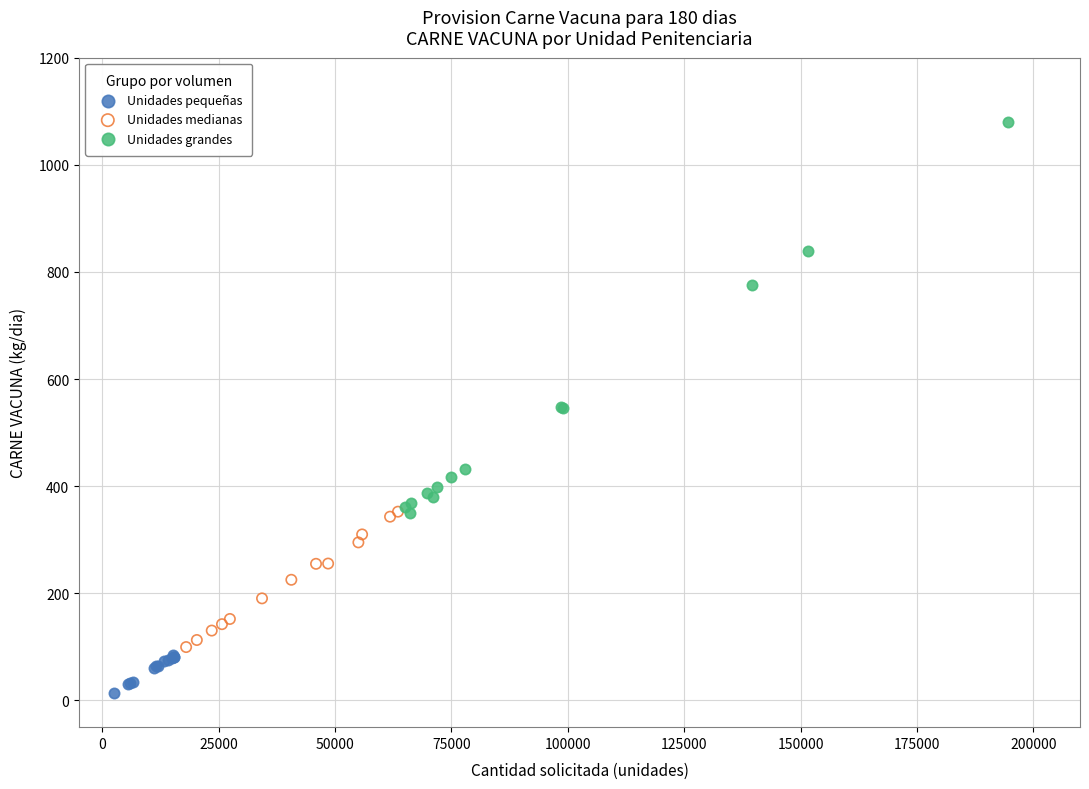

What are all the series names shown in the legend?

Unidades pequeñas, Unidades medianas, Unidades grandes